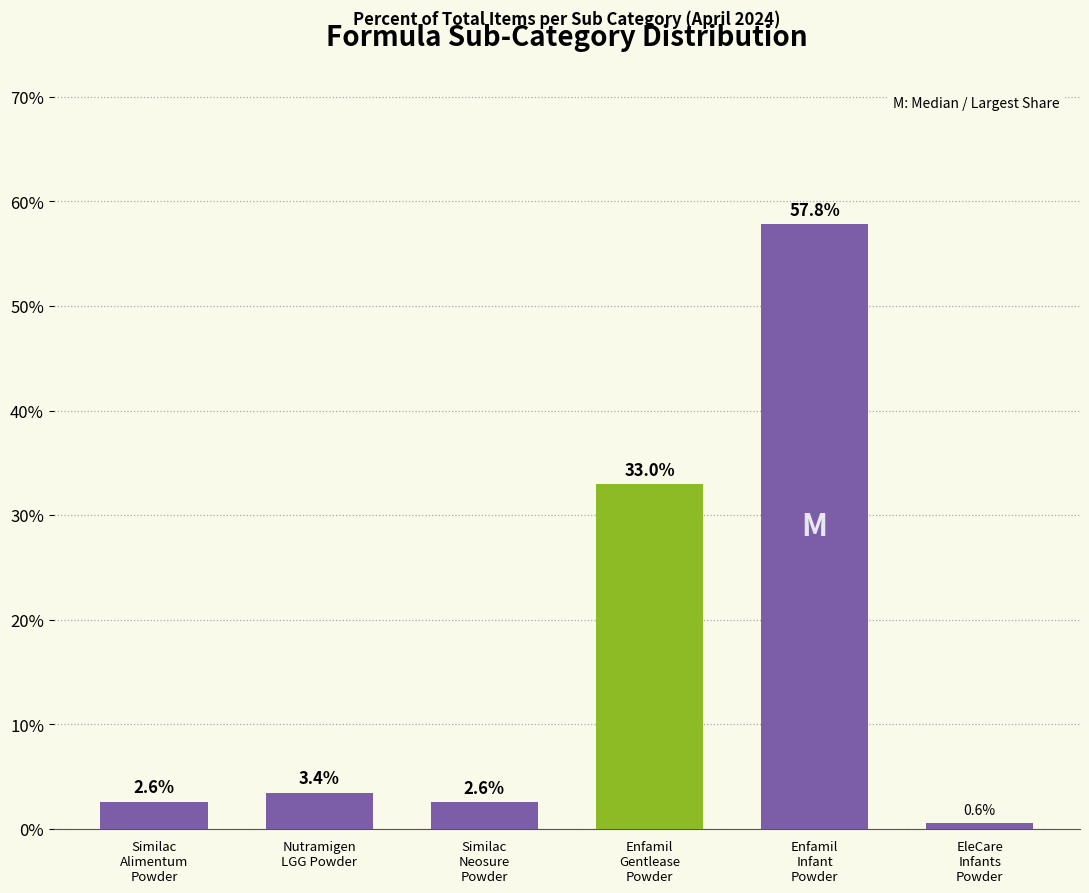

Which label corresponds to the smallest value in the chart?

EleCare
Infants
Powder